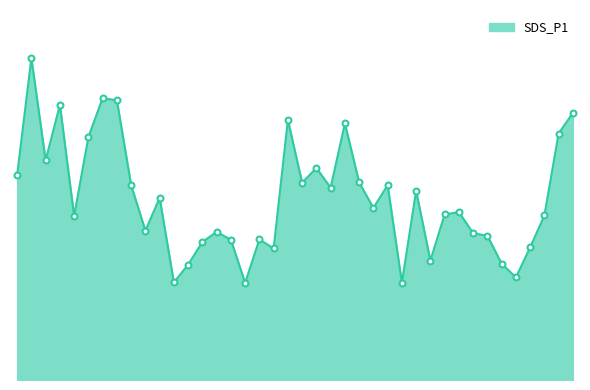

Is this an area chart (filled region under the line)?

Yes